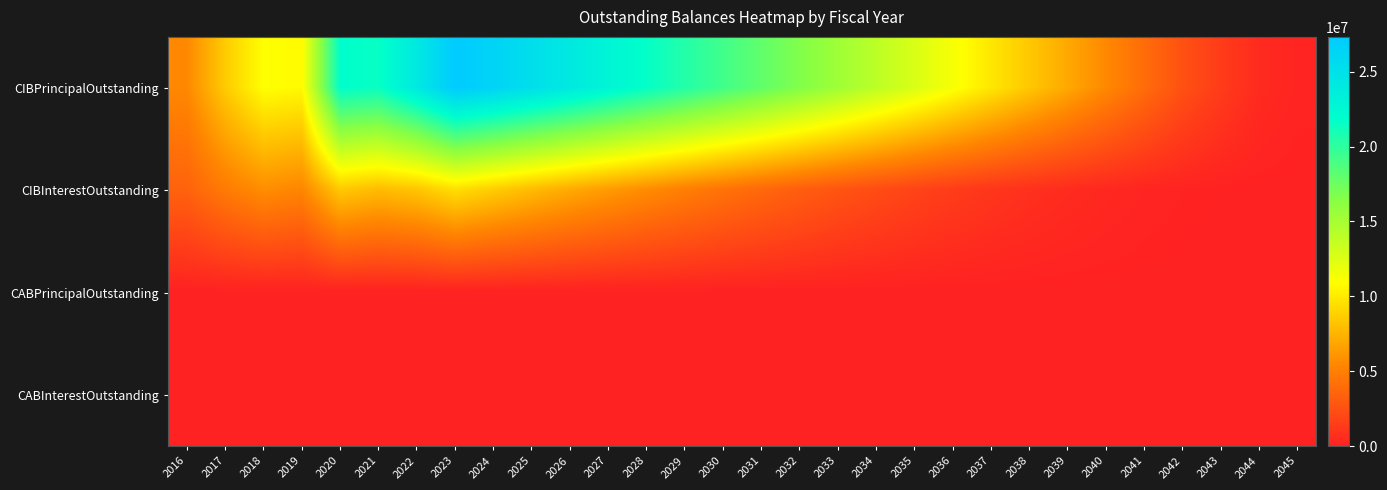

Reading left to right, what are all the values shown in this chart?

CIBPrincipalOutstanding: 2016=5520000.0	2017=8590000.0	2018=10980000.0	2019=10735000.0	2020=21885000.0	2021=21530000.0	2022=24110000.0	2023=27315000.0	2024=26375000.0	2025=25240000.0	2026=24095000.0	2027=22885000.0	2028=21670000.0	2029=20445000.0	2030=19210000.0	2031=17960000.0	2032=16650000.0	2033=15335000.0	2034=13995000.0	2035=12645000.0	2036=11270000.0	2037=9855000.0	2038=8425000.0	2039=6980000.0	2040=5515000.0	2041=4040000.0	2042=2545000.0	2043=1420000.0	2044=525000.0	2045=180000.0
CIBInterestOutstanding: 2016=3512188.3	2017=4820903.2	2018=5752910.7	2019=5365020.7	2020=8460043.1	2021=7853231.5	2022=8286372.8	2023=9471443.7	2024=8640617.8	2025=7841352.8	2026=7079600.3	2027=6354316.5	2028=5664454.6	2029=5008864.6	2030=4387274.6	2031=3801603.3	2032=3253491.4	2033=2744162.7	2034=2274565.8	2035=1845898.9	2036=1459366.4	2037=1116833.9	2038=819988.8	2039=569753.2	2040=367215.7	2041=213473.8	2042=109503.1	2043=48015.6	2044=16565.6	2045=3600.0
CABPrincipalOutstanding: 2016=0.0	2017=0.0	2018=0.0	2019=0.0	2020=0.0	2021=0.0	2022=0.0	2023=0.0	2024=0.0	2025=0.0	2026=0.0	2027=0.0	2028=0.0	2029=0.0	2030=0.0	2031=0.0	2032=0.0	2033=0.0	2034=0.0	2035=0.0	2036=0.0	2037=0.0	2038=0.0	2039=0.0	2040=0.0	2041=0.0	2042=0.0	2043=0.0	2044=0.0	2045=0.0
CABInterestOutstanding: 2016=0.0	2017=0.0	2018=0.0	2019=0.0	2020=0.0	2021=0.0	2022=0.0	2023=0.0	2024=0.0	2025=0.0	2026=0.0	2027=0.0	2028=0.0	2029=0.0	2030=0.0	2031=0.0	2032=0.0	2033=0.0	2034=0.0	2035=0.0	2036=0.0	2037=0.0	2038=0.0	2039=0.0	2040=0.0	2041=0.0	2042=0.0	2043=0.0	2044=0.0	2045=0.0